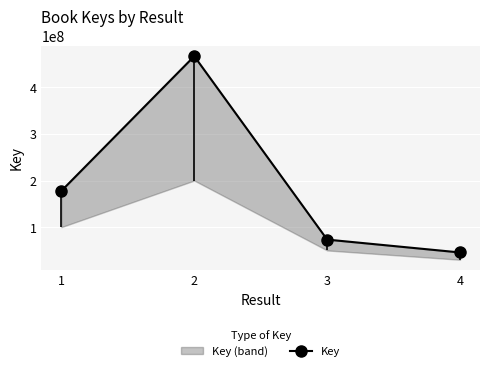

Is it true that the value at 3 is 73230757?

True